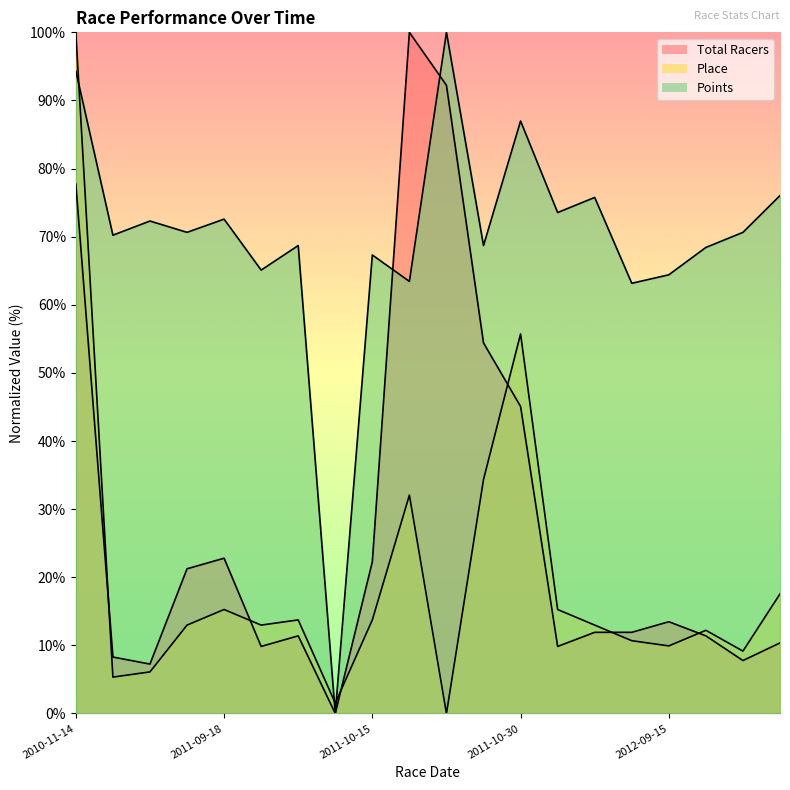

At which category does Points reach its first local valley?

2011-09-08